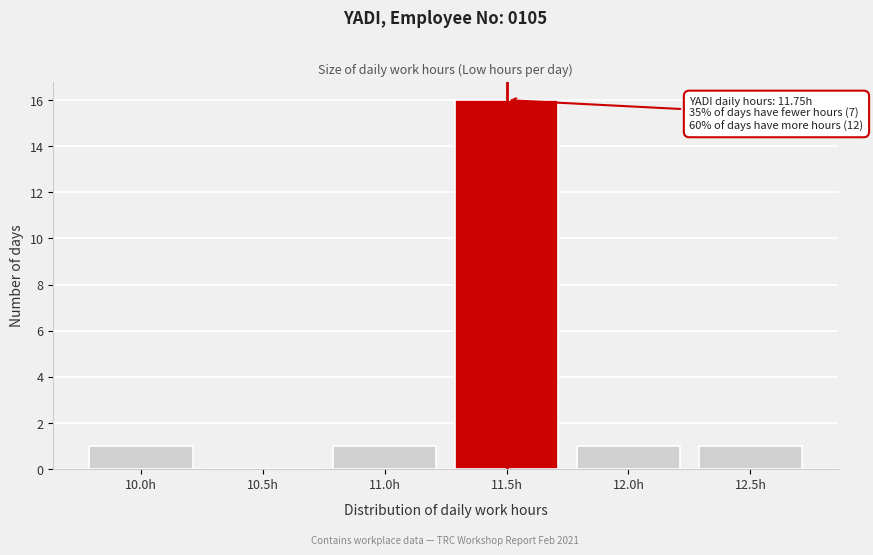

Reading left to right, what are all the values shown in this chart?

10.0h=1	10.5h=0	11.0h=1	11.5h=16	12.0h=1	12.5h=1